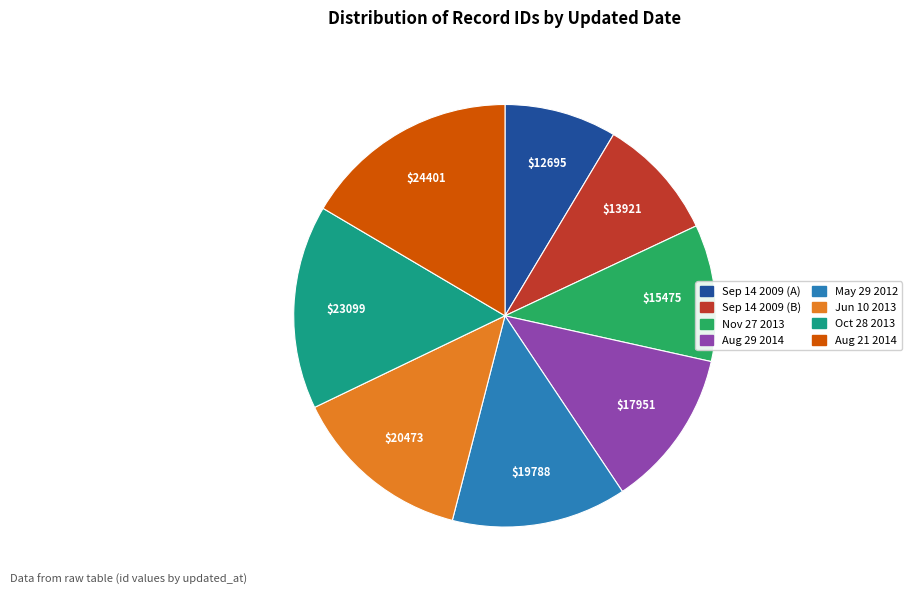

Is there a majority slice in this chart?

No